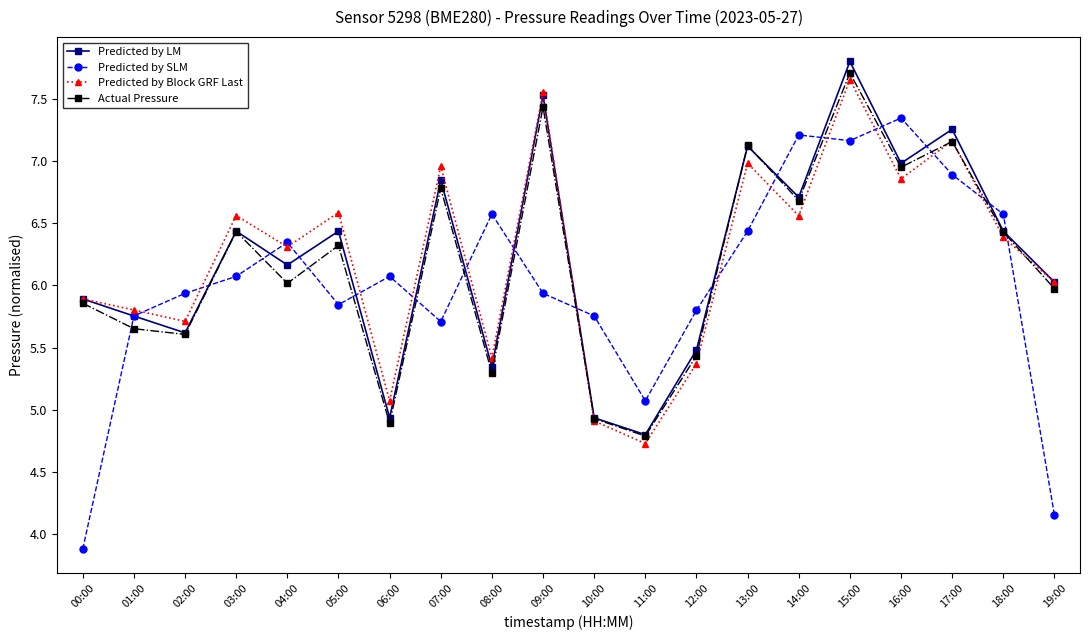

How many values in the Predicted by Block GRF Last series exceed 6?

12